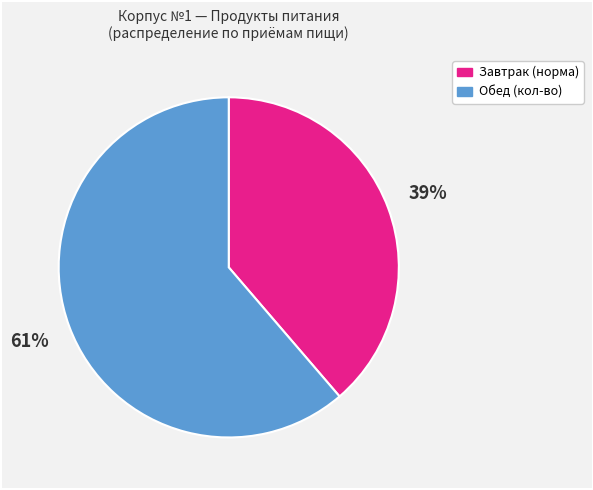

How many slices are in this pie chart?

2